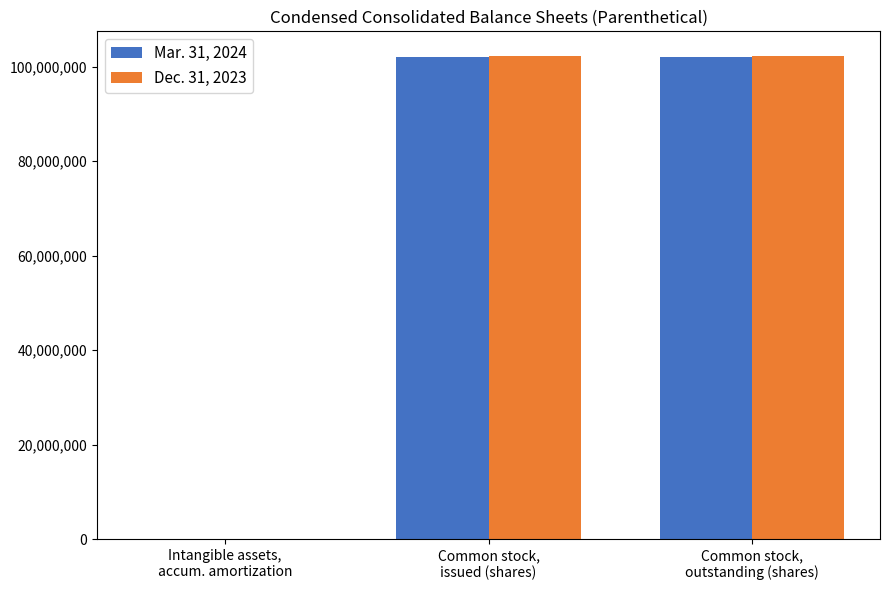

What is the sum of the Dec. 31, 2023 values at Common stock,
outstanding (shares) and Intangible assets,
accum. amortization?

102372830